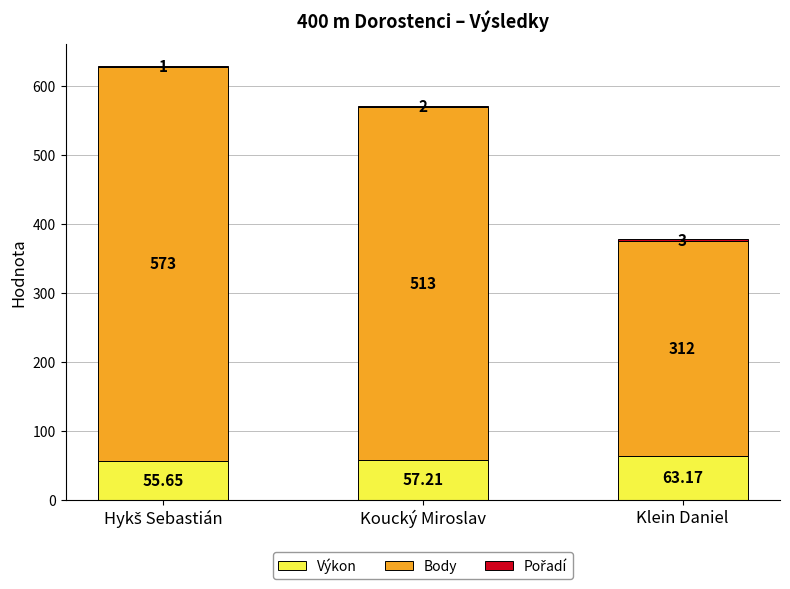

Which category has the highest value in the Výkon series?

Klein Daniel